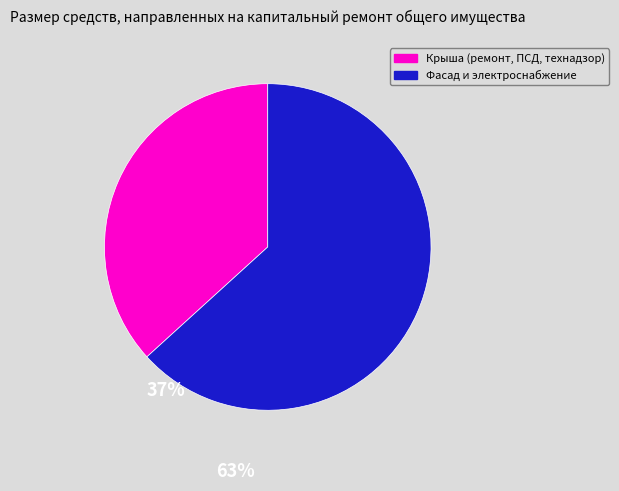

The Фасад и электроснабжение slice represents 63% of the pie. True or false?

True